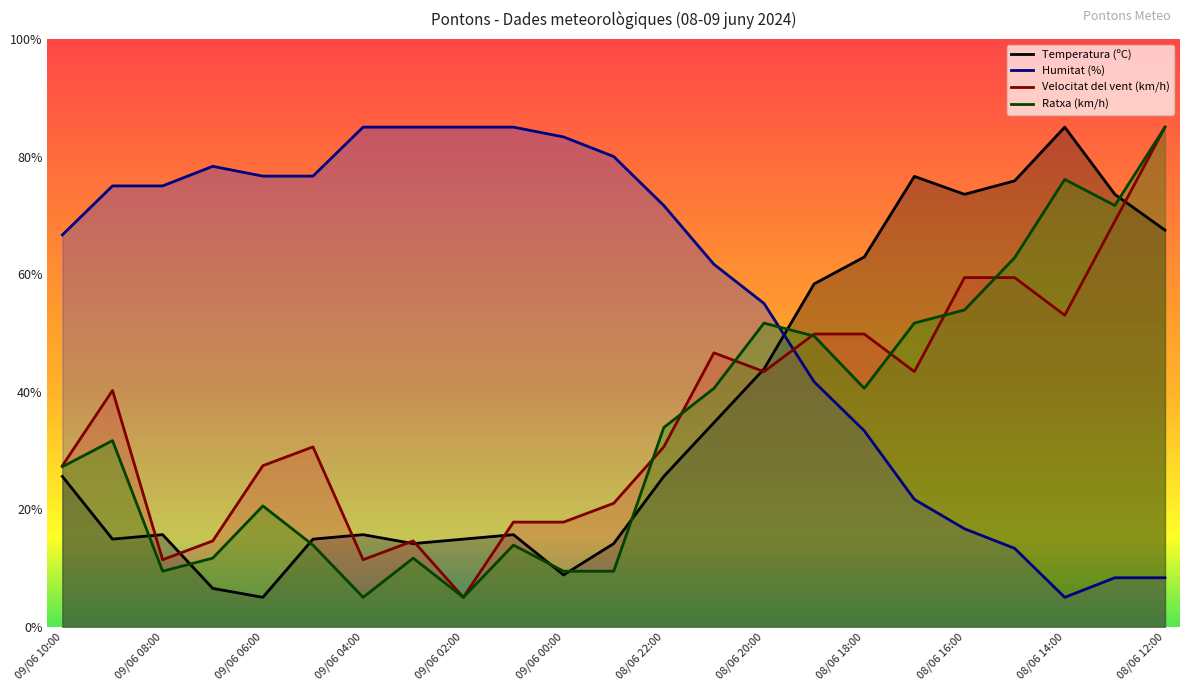

Does the chart have visible grid lines?

No